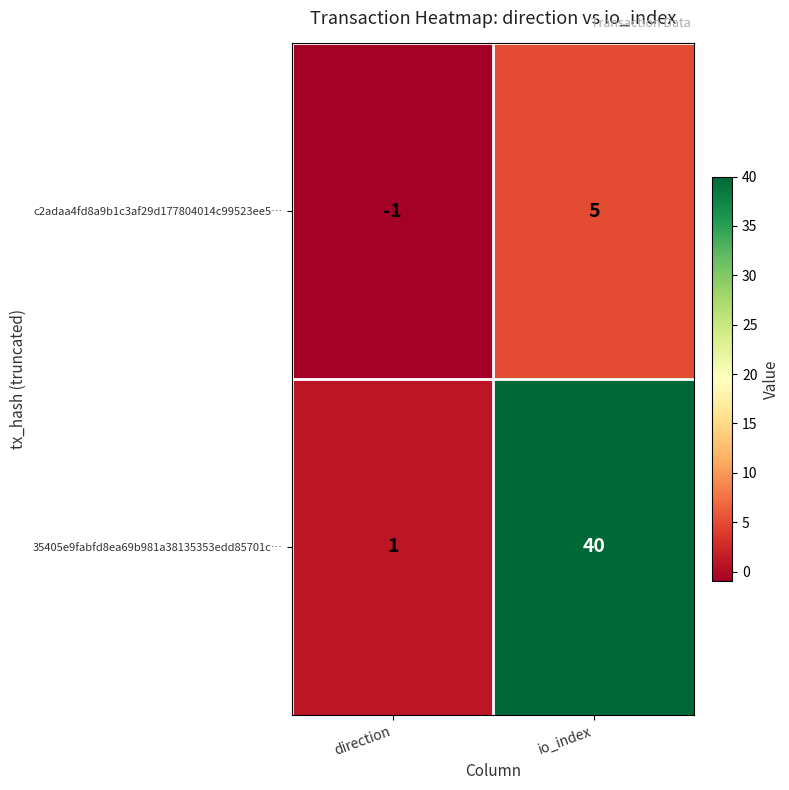

Rank the series by their average value, from highest to lowest.

35405e9fabfd8ea69b981a38135353edd85701c…, c2adaa4fd8a9b1c3af29d177804014c99523ee5…